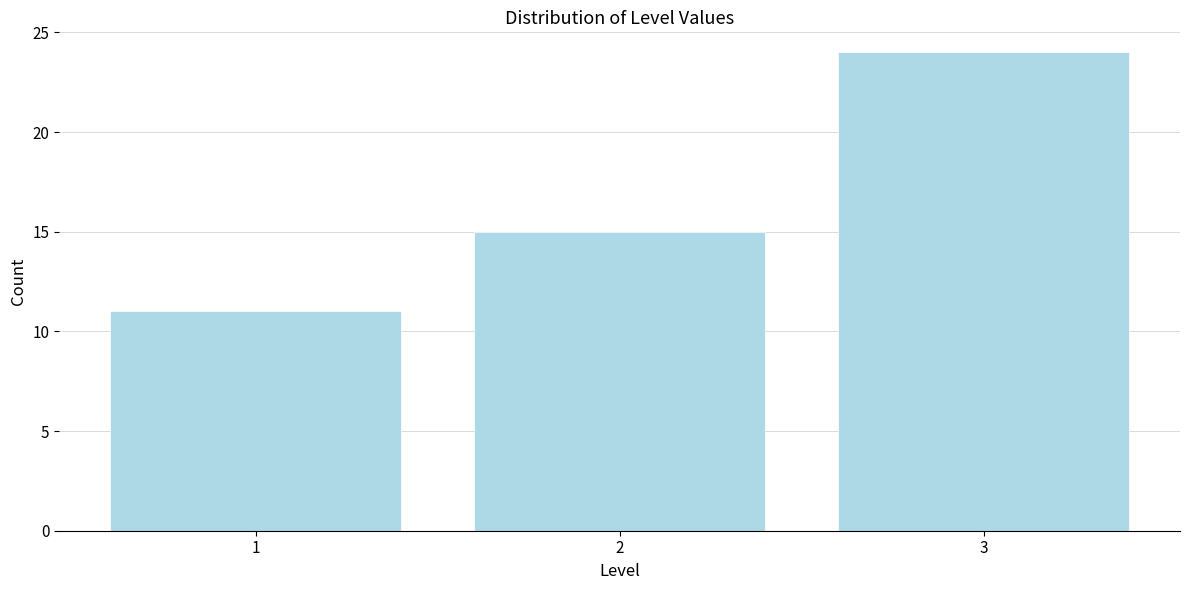

Reading left to right, extract all data points from this chart.

1=11	2=15	3=24